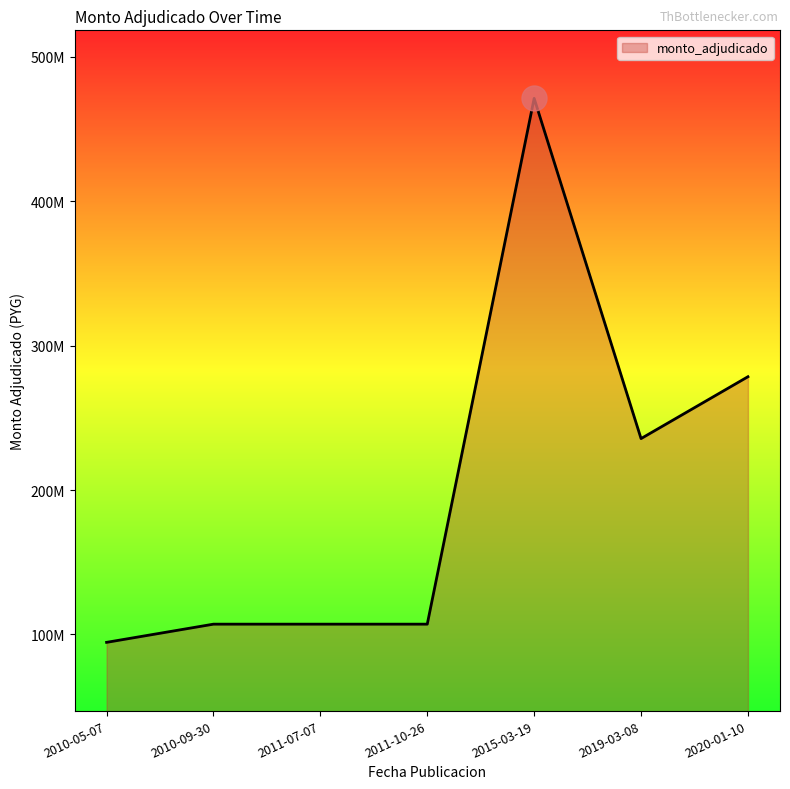

Which category has the lowest value across all series?

2010-05-07